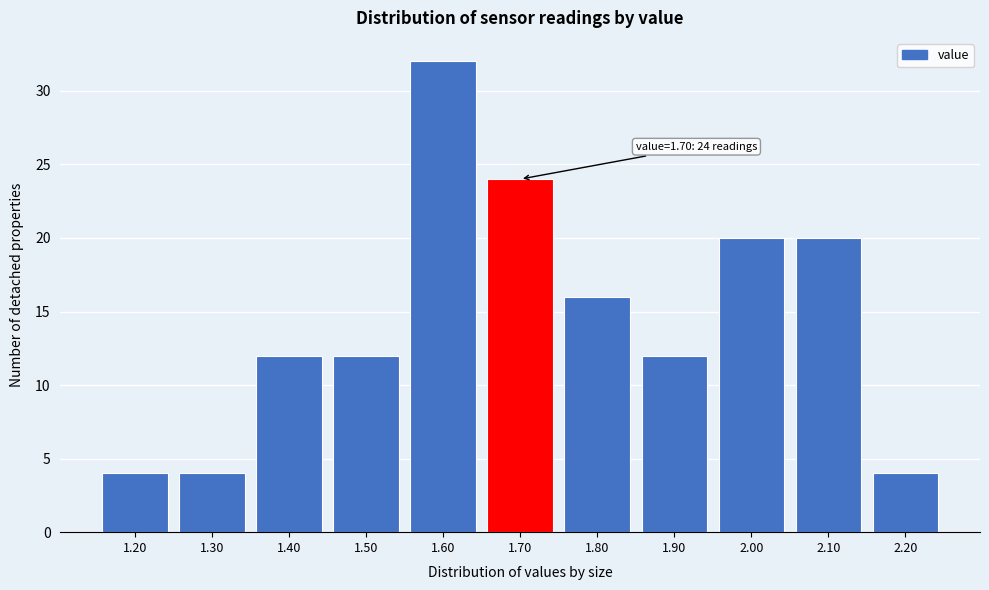

Reading right to left, what are all the values shown in this chart?

4	20	20	12	16	24	32	12	12	4	4